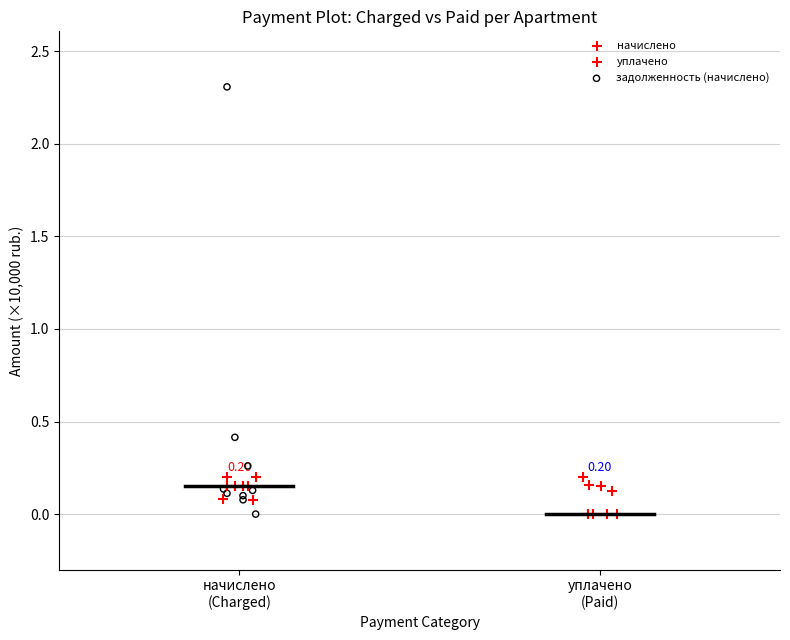

Which series has the largest Y range (max minus min)?

задолженность (начислено)